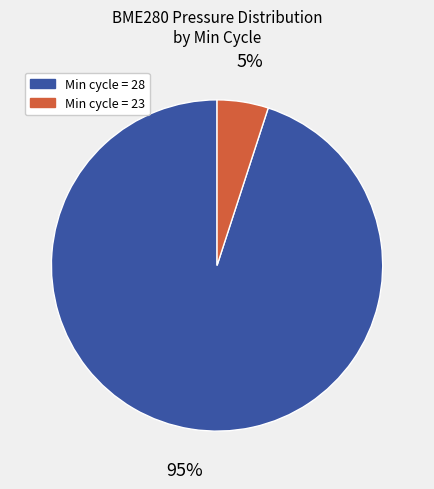

To the nearest percent, what is the average slice percentage?

50%